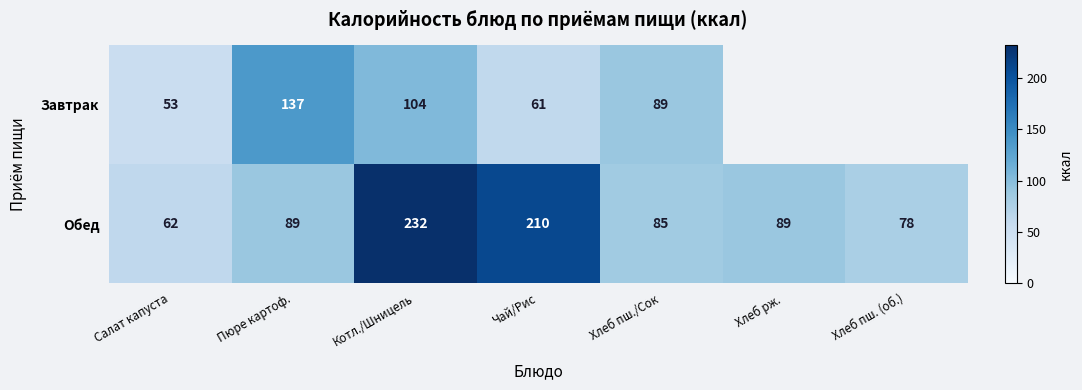

The Завтрак series shows 135.3 at Хлеб пш./Сок. True or false?

False